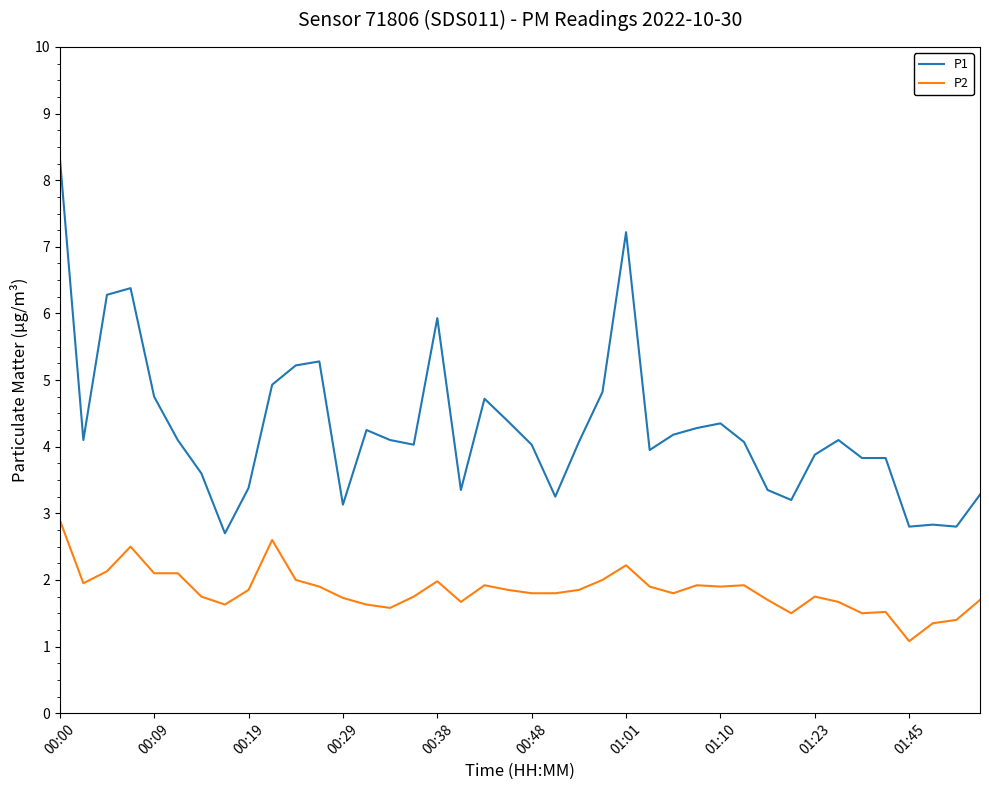

Does the chart display data point markers on the line(s)?

No